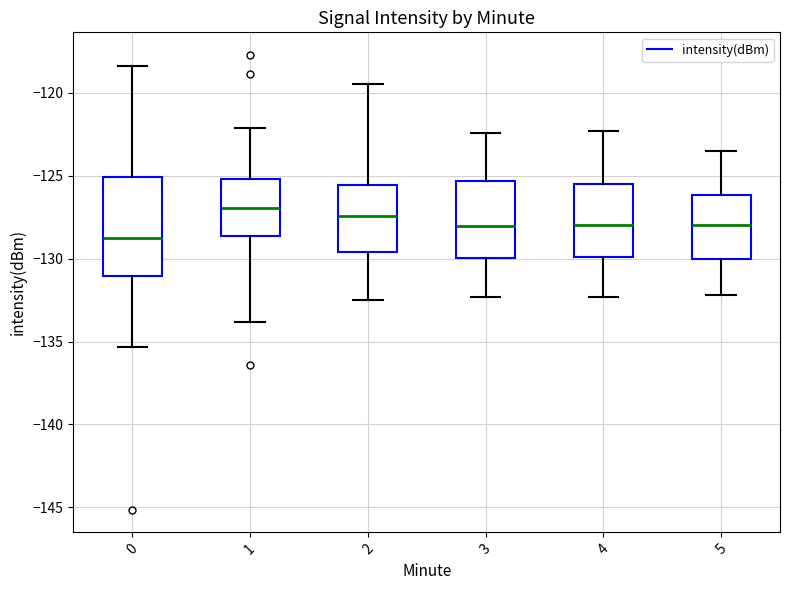

Reading left to right, read every box against the y-axis: the position of its median line, the range the box covers, and the ends of its whiskers. The values are not printed on the chart, so give them approximately, as read against the axis.

0: median -128.5, box -131.0 to -125.0, whiskers -135.5 to -118.5
1: median -127.0, box -128.5 to -125.0, whiskers -134.0 to -122.0
2: median -127.5, box -129.5 to -125.5, whiskers -132.5 to -119.5
3: median -128.0, box -130.0 to -125.5, whiskers -132.5 to -122.5
4: median -128.0, box -130.0 to -125.5, whiskers -132.5 to -122.5
5: median -128.0, box -130.0 to -126.0, whiskers -132.0 to -123.5